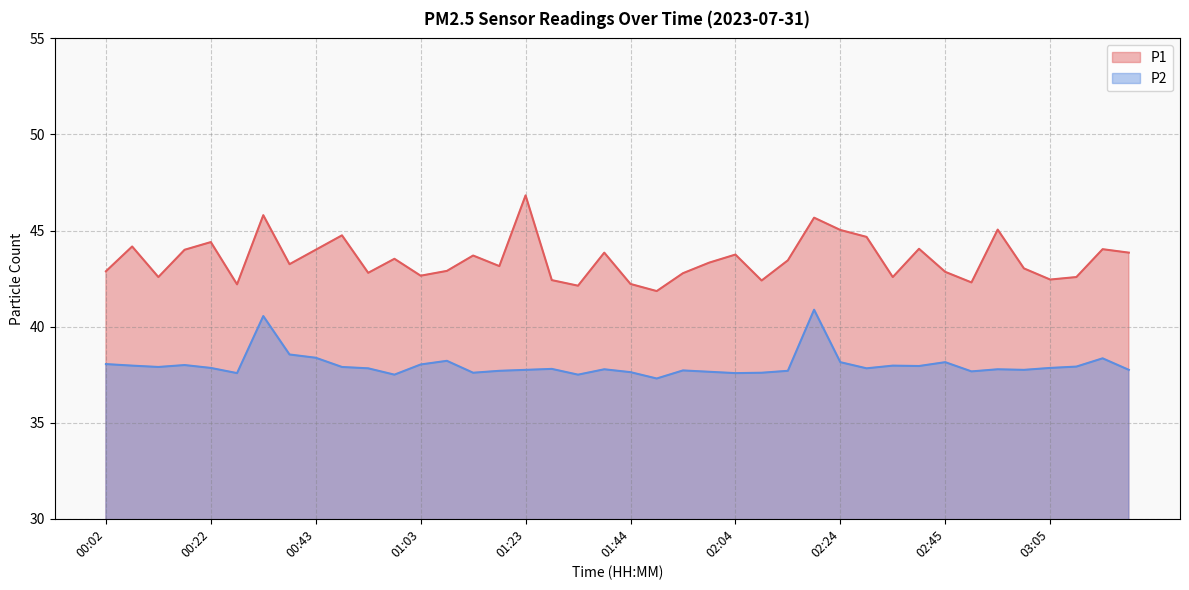

List the series in order of their overall mean, lowest first.

P2, P1